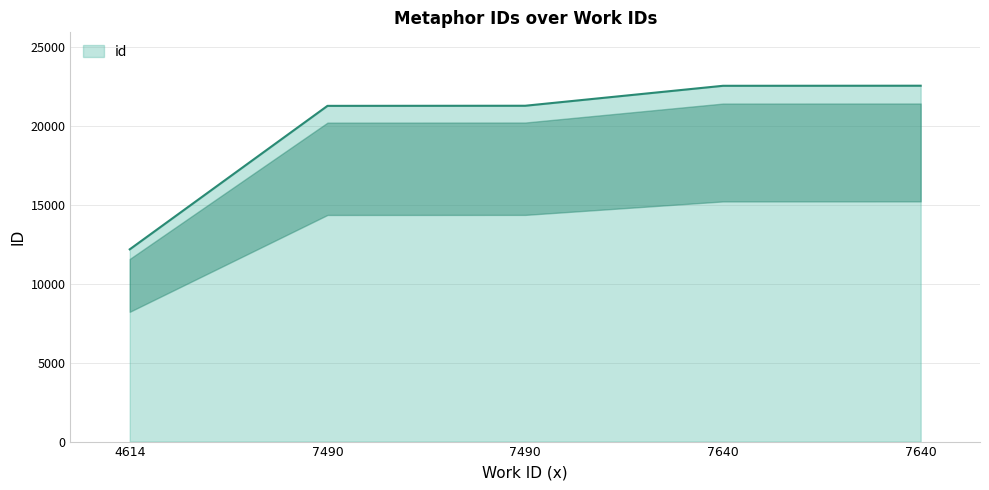

What is the value of the 1st point from the left?

12169